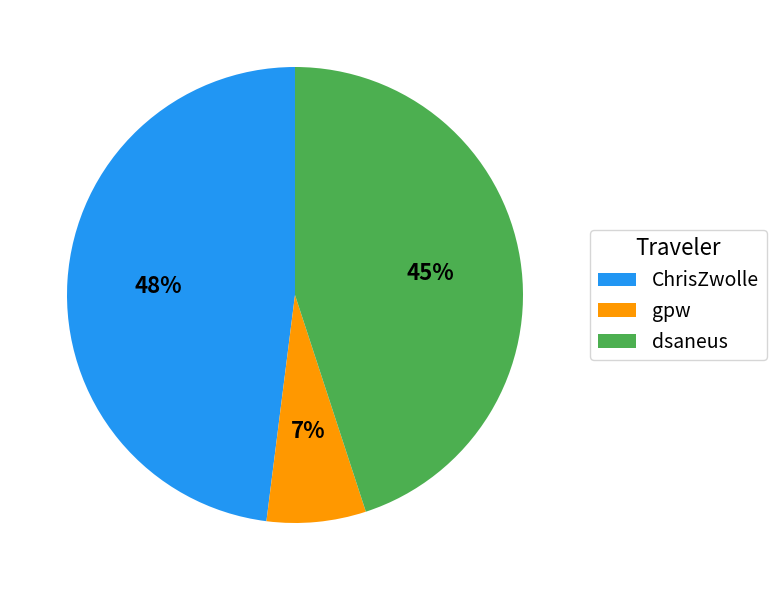

What is the smallest slice in the pie chart?

gpw